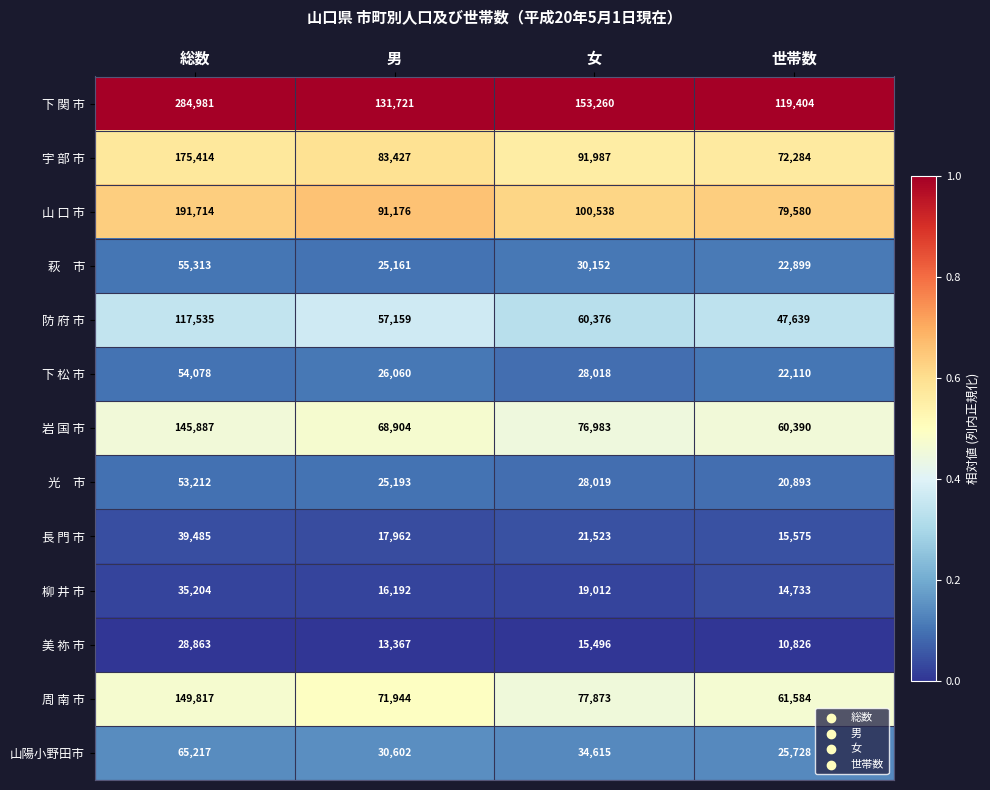

Which series has the widest spread of values?

下 関 市